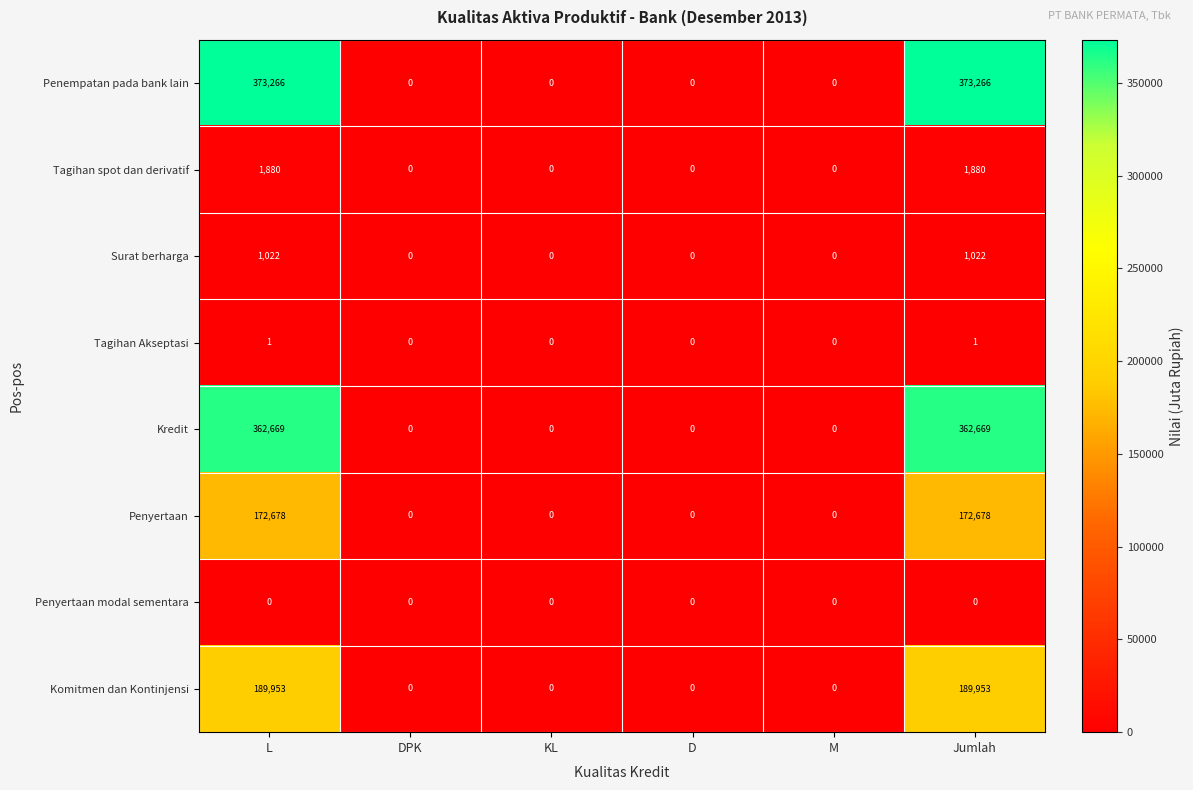

How many data points does each series have?

6